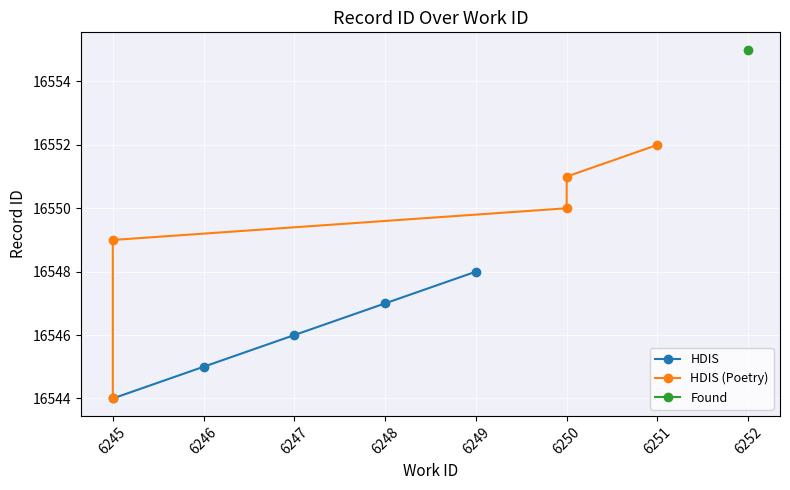

How many values in the HDIS series are below 16546?

2